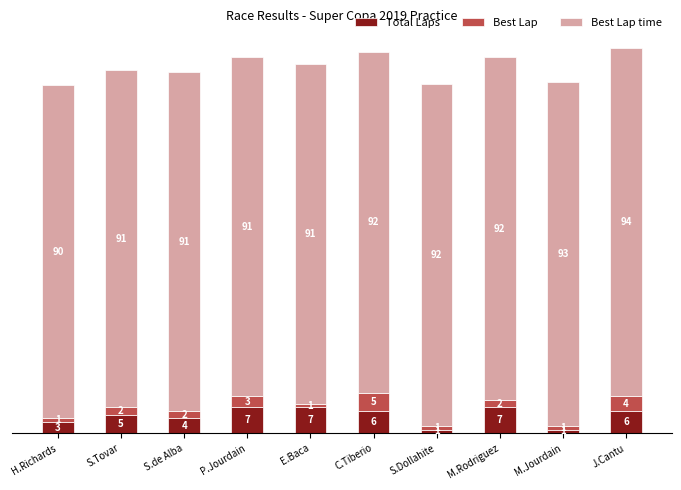

Are the bars horizontal?

No